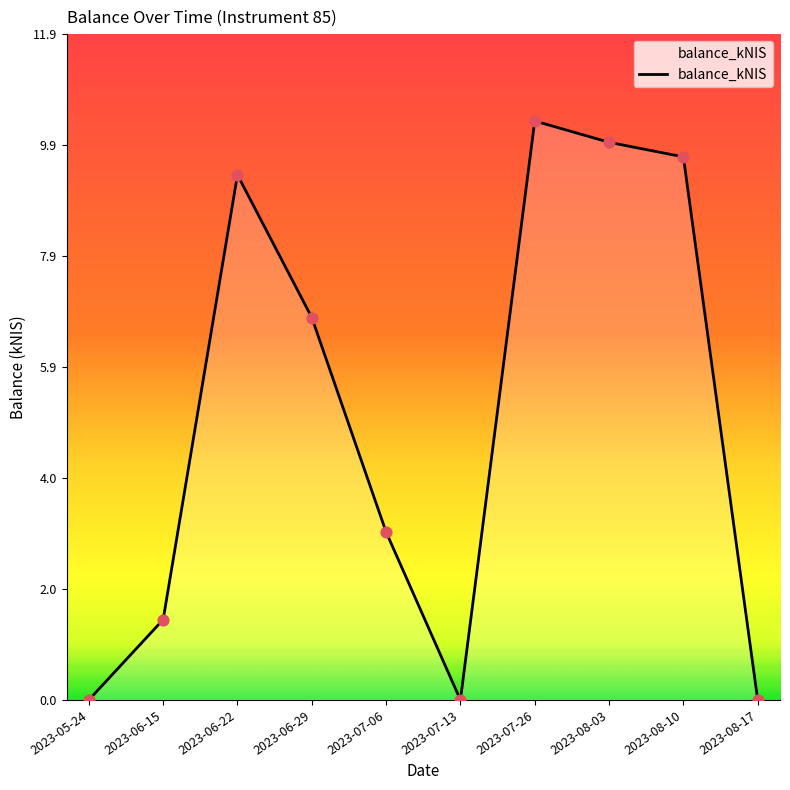

Which has a higher value, 2023-08-10 or 2023-08-03?

2023-08-03